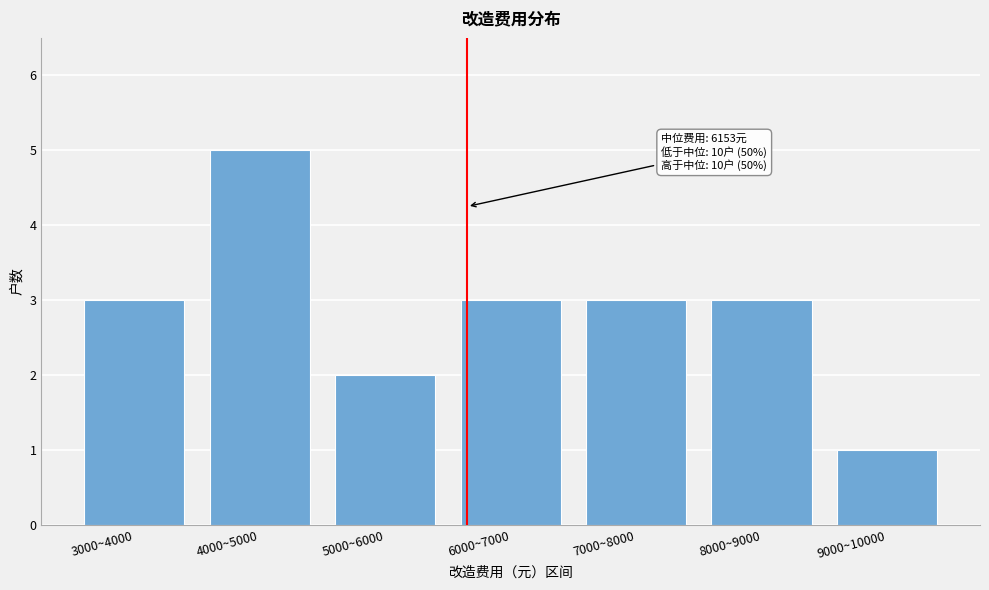

Reading left to right, list all the values displayed in this chart.

3	5	2	3	3	3	1